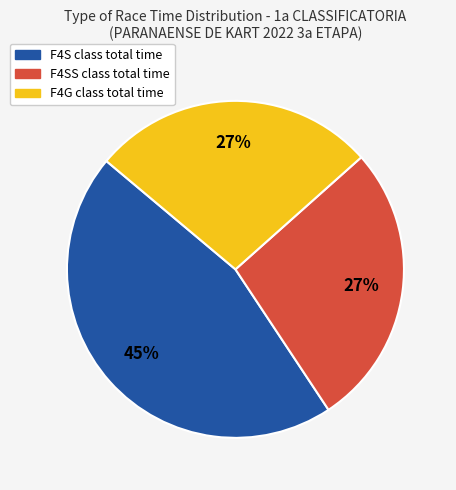

Is there any slice that represents more than half of the pie?

No